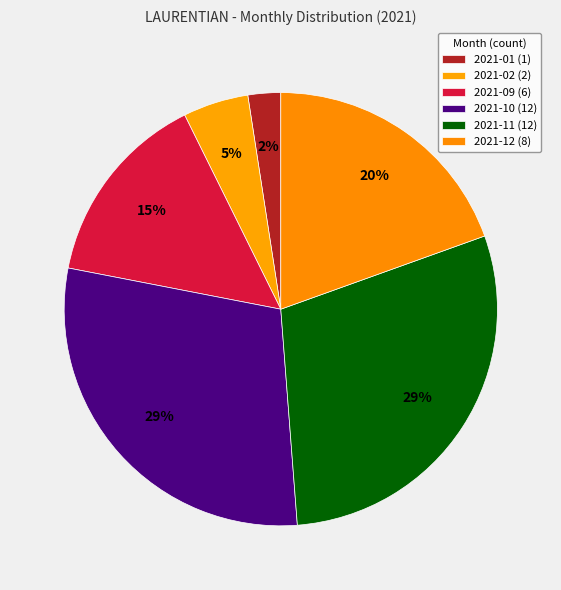

Which slice is the largest?

2021-10